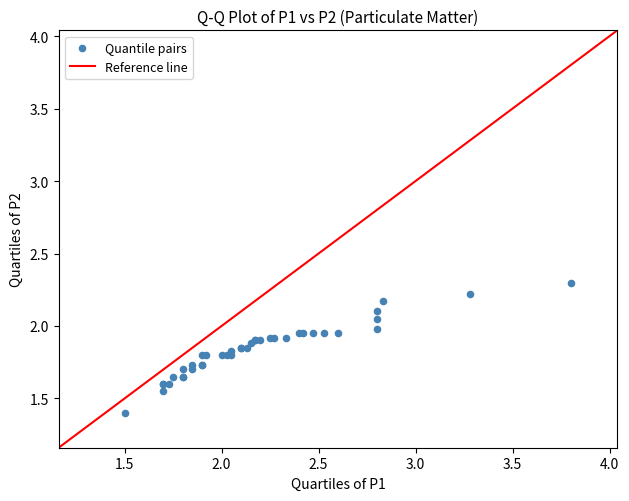

What Y value in the scatter plot is closest to 1?

1.4